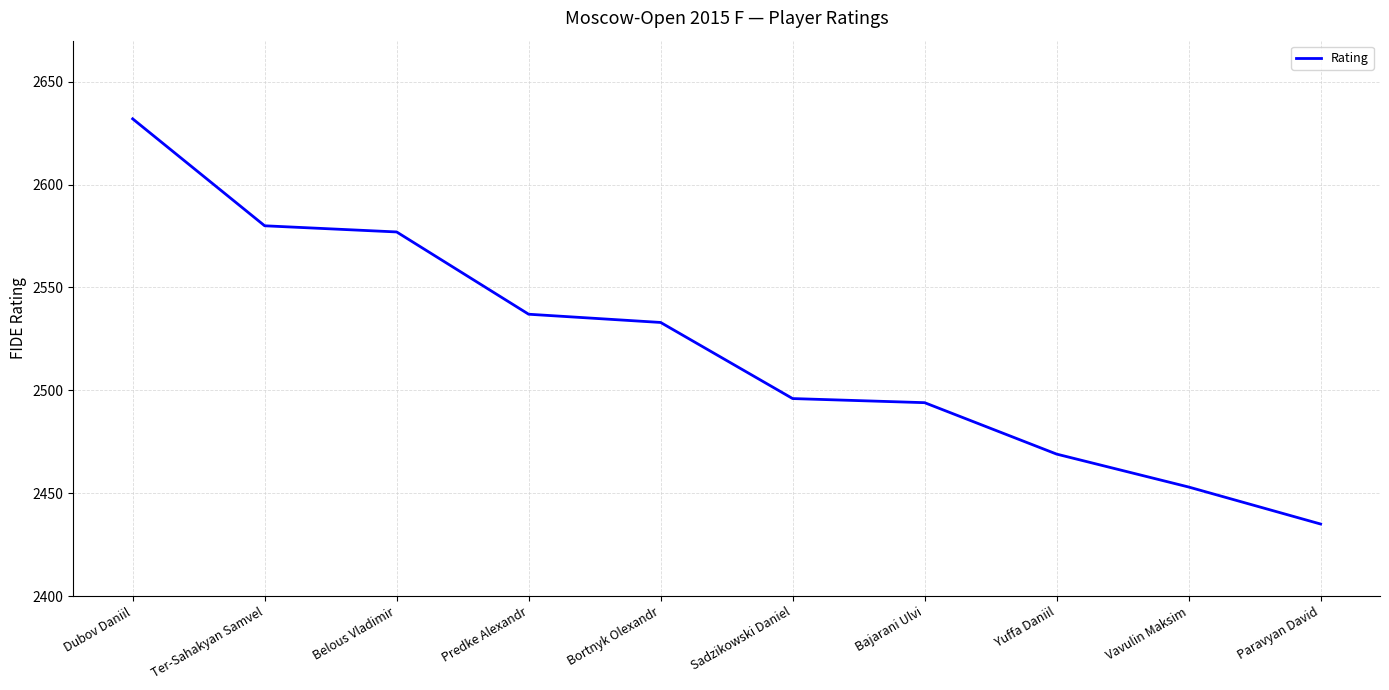

Which has a higher value, Paravyan David or Dubov Daniil?

Dubov Daniil